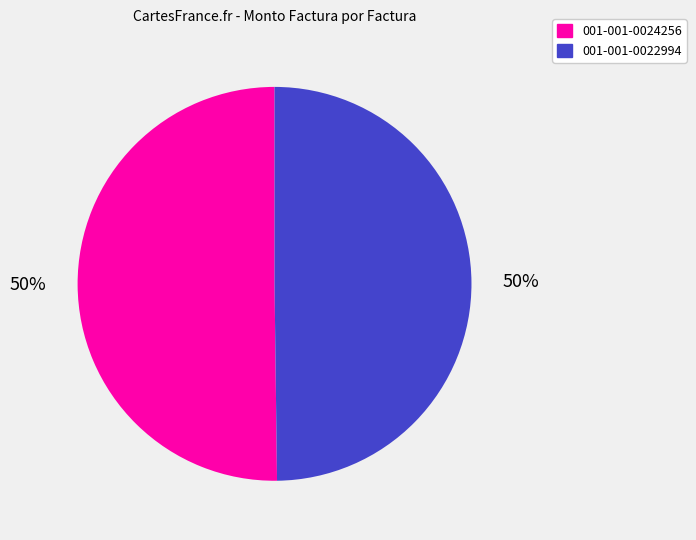

Approximately how many times larger is the value at 001-001-0024256 compared to 001-001-0022994?

1.0